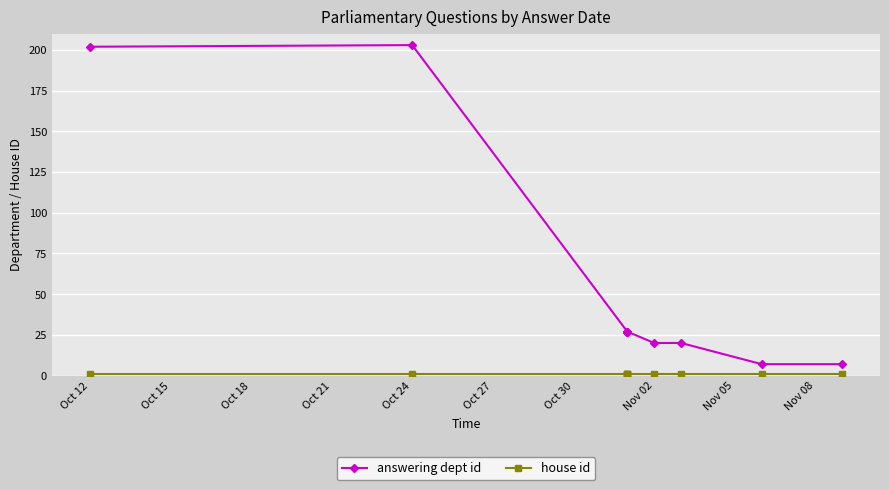

What are all the series names shown in the legend?

answering dept id, house id